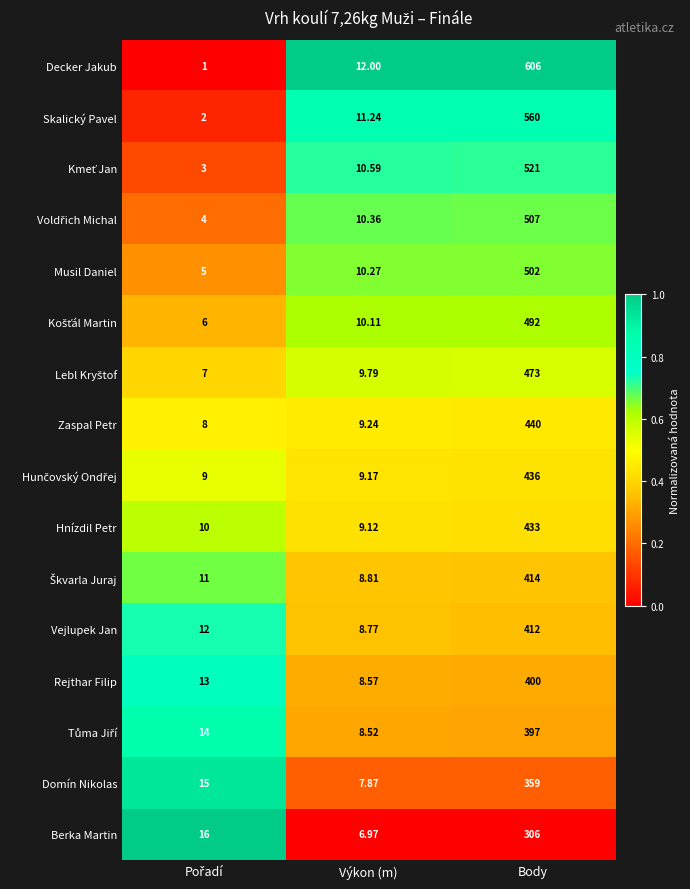

Which series has the largest range (max minus min)?

Decker Jakub